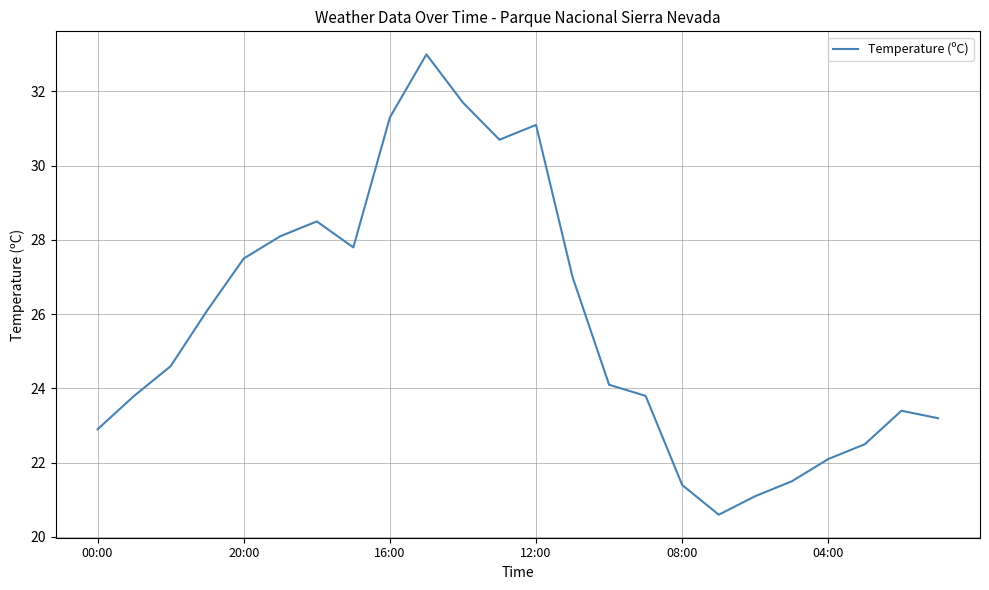

What is the maximum value shown in the chart?

33.0